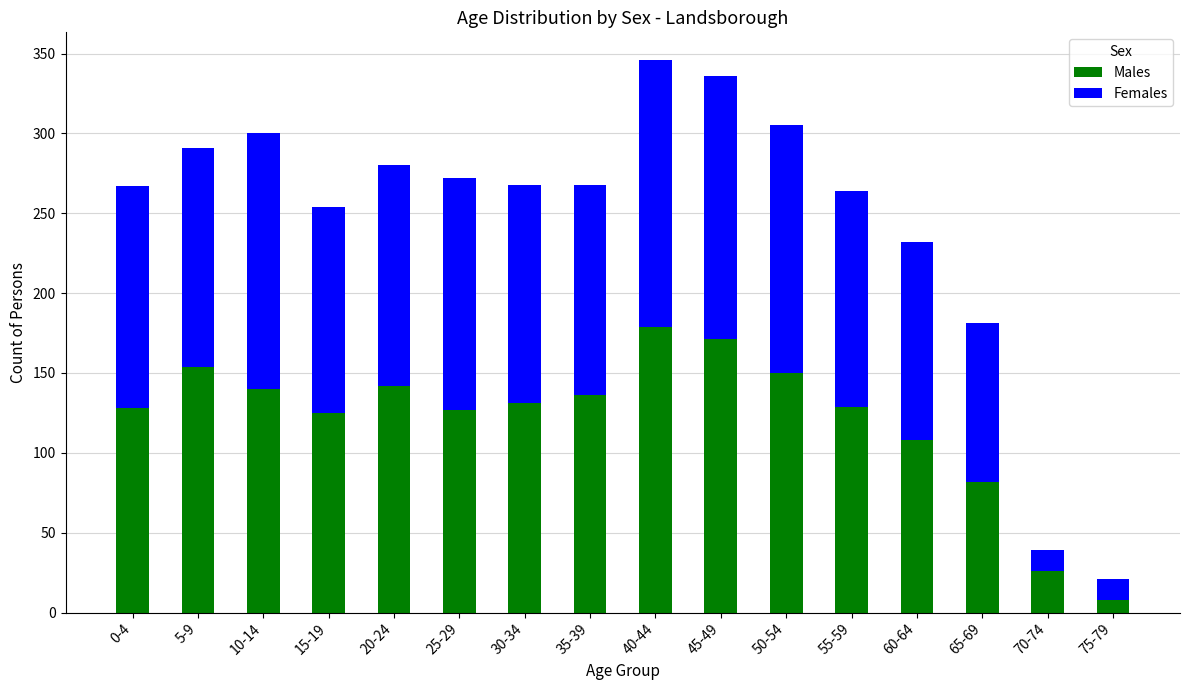

What is the average value of the Males series?

121